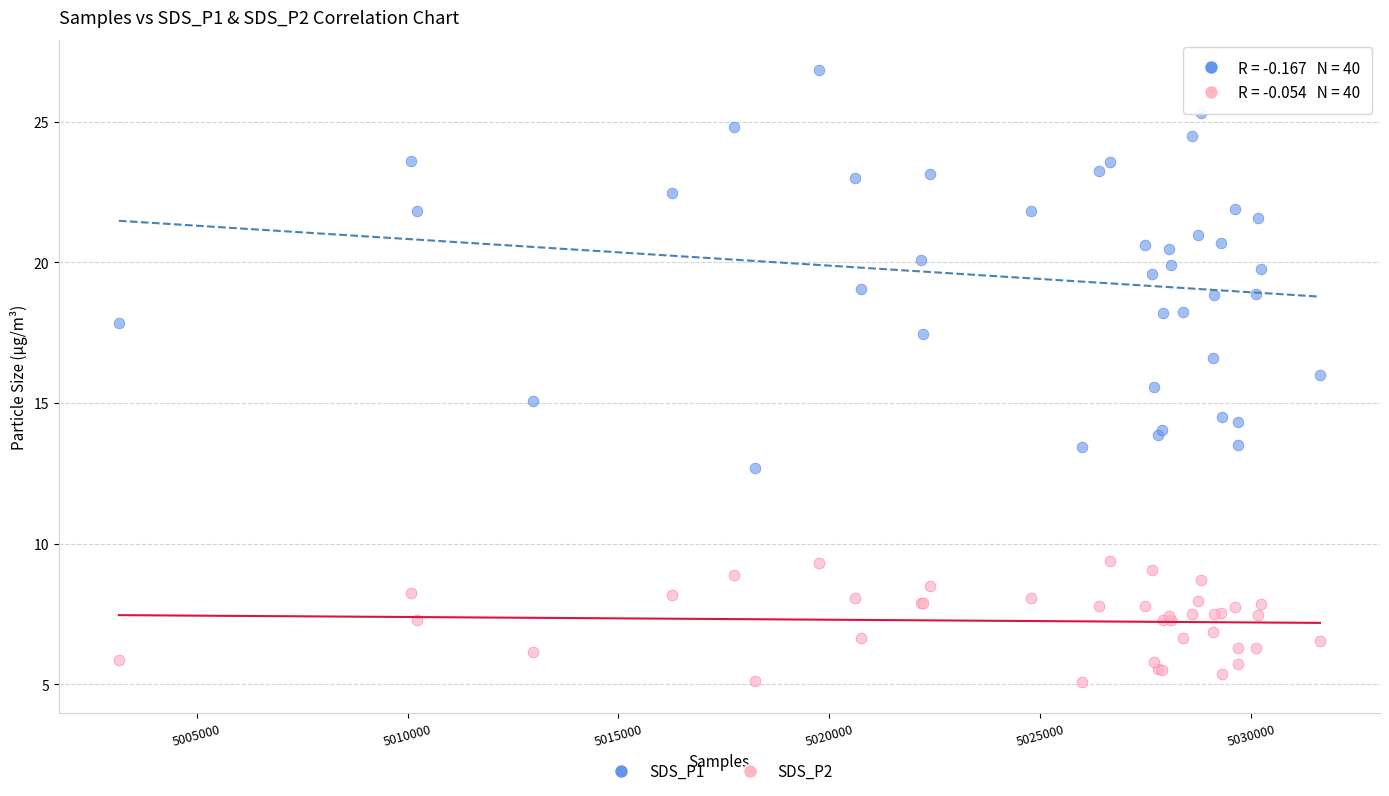

Which series reaches the maximum Y coordinate?

SDS_P1